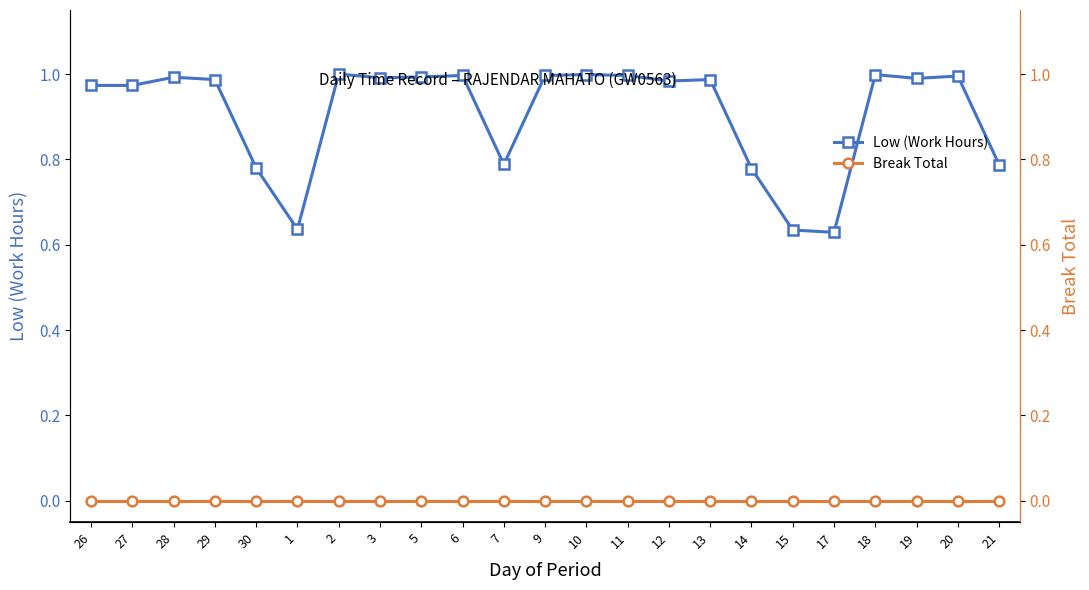

Where is the first local maximum for Low (Work Hours)?

28